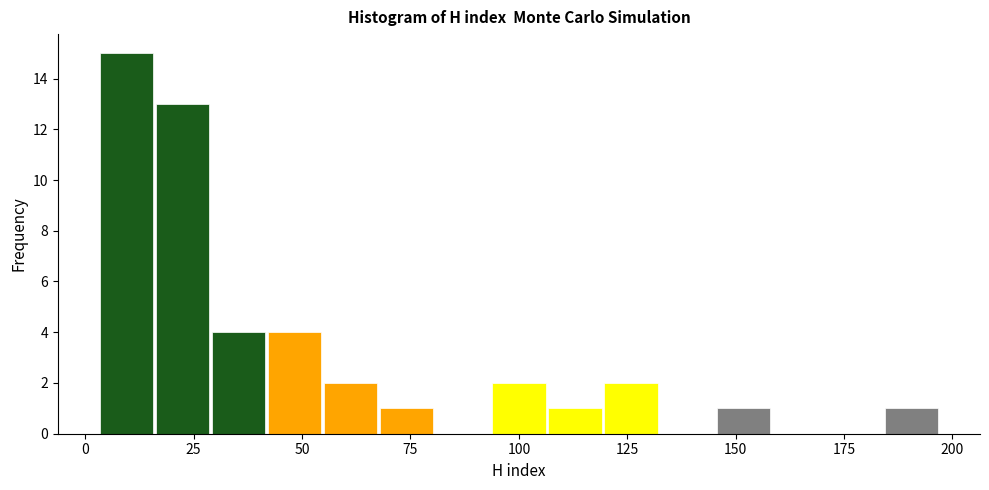

Around what value on the x-axis is the tallest bar? Give the approximate position of its centre, as read against the axis.

10